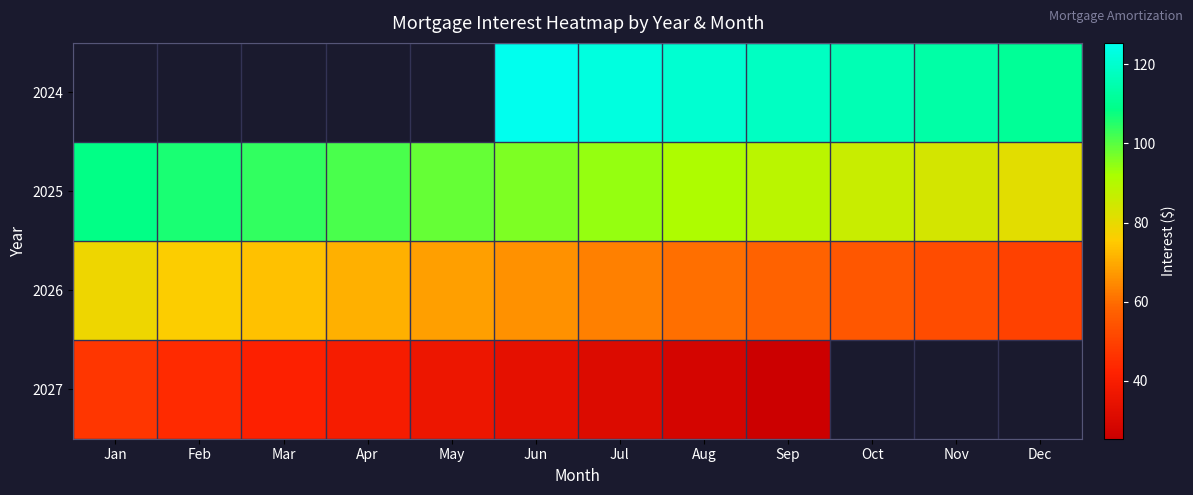

Which category has the lowest value across all series?

Sep